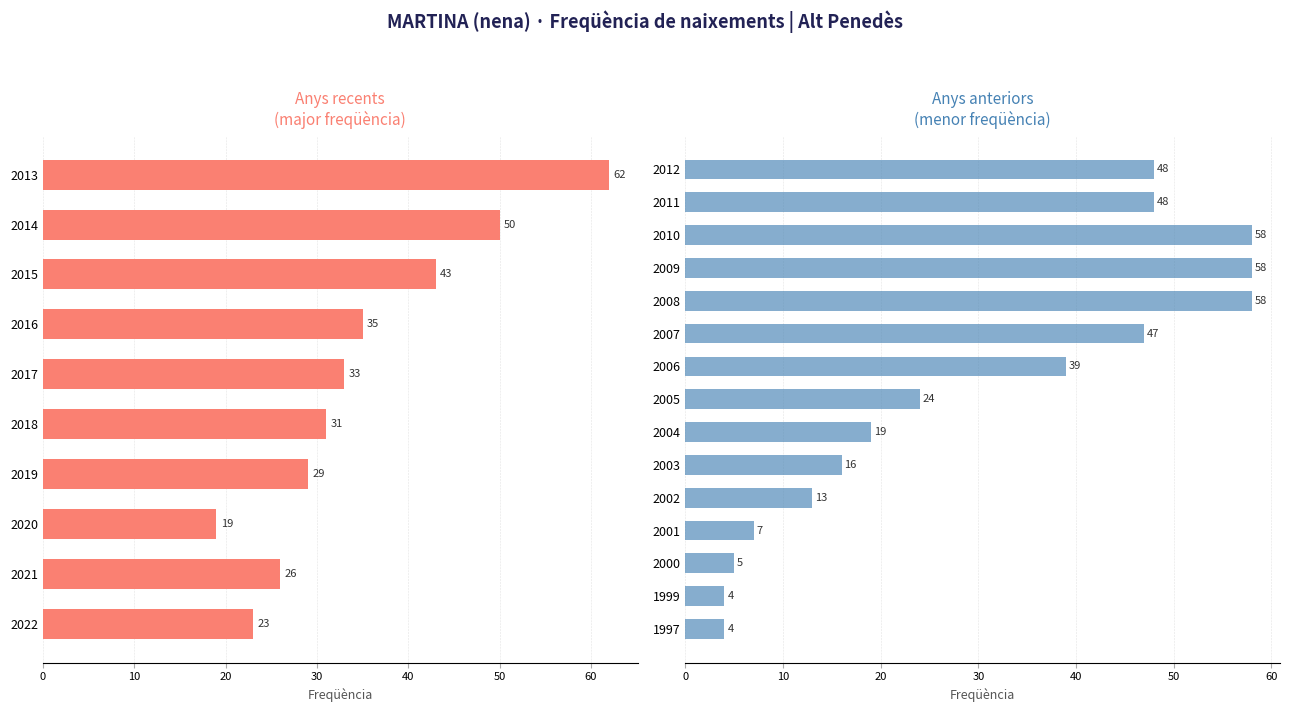

At which label is the value closest to 33?

2017